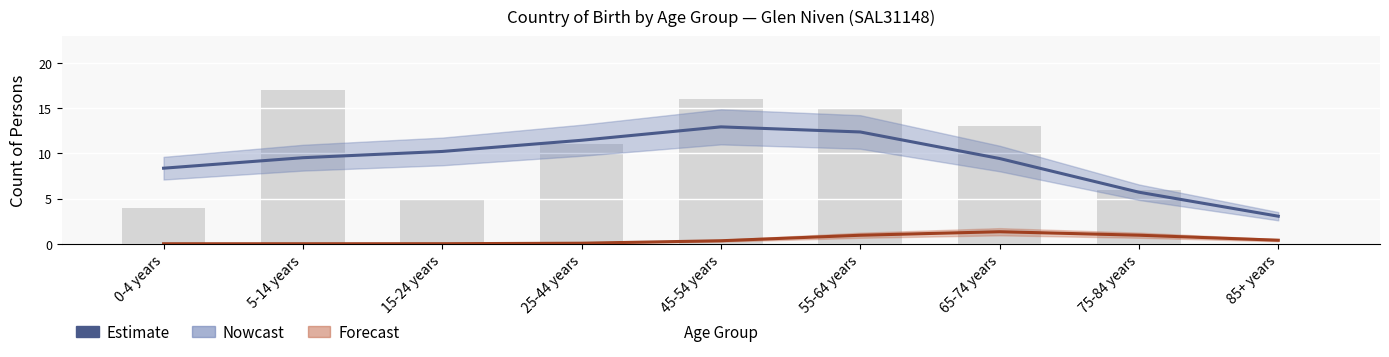

Reading right to left, transcribe all the data shown in this chart.

Australia(b): 85+ years=3.0	75-84 years=5.7	65-74 years=9.4	55-64 years=12.4	45-54 years=12.9	25-44 years=11.4	15-24 years=10.2	5-14 years=9.5	0-4 years=8.4
England: 85+ years=0.4	75-84 years=0.9	65-74 years=1.3	55-64 years=0.9	45-54 years=0.3	25-44 years=0.1	15-24 years=0.0	5-14 years=0.0	0-4 years=0.0